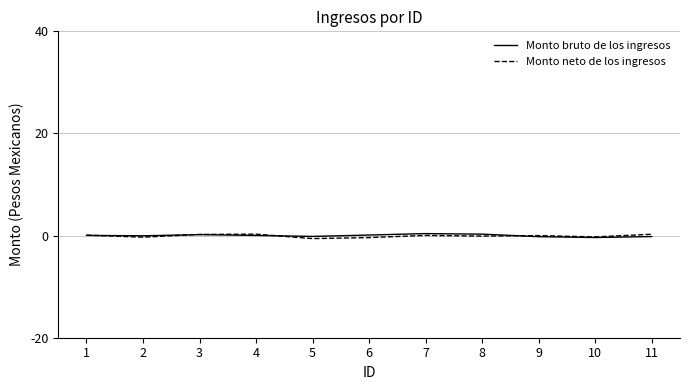

What is the sum of all Monto neto de los ingresos values?

-0.7